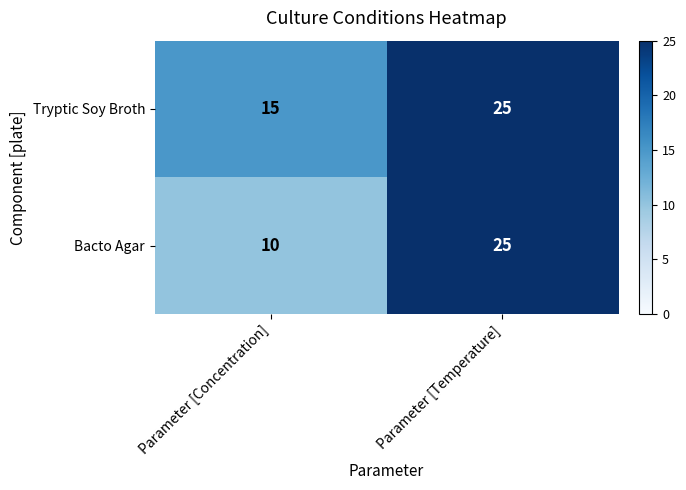

At which label is Bacto Agar closest to 17?

Parameter [Concentration]